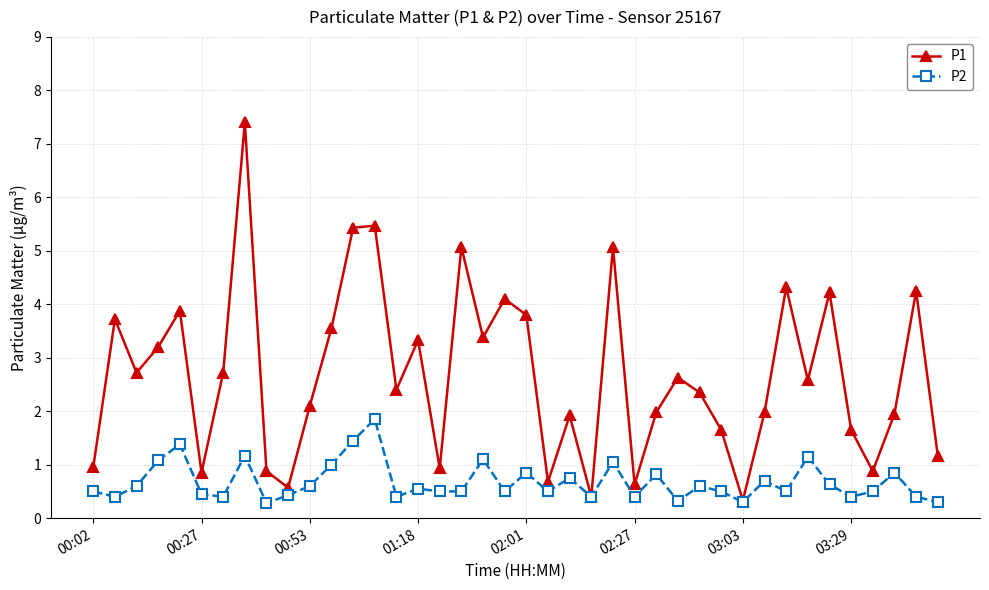

What is the value of the P2 point at the 19th from the left?

1.1